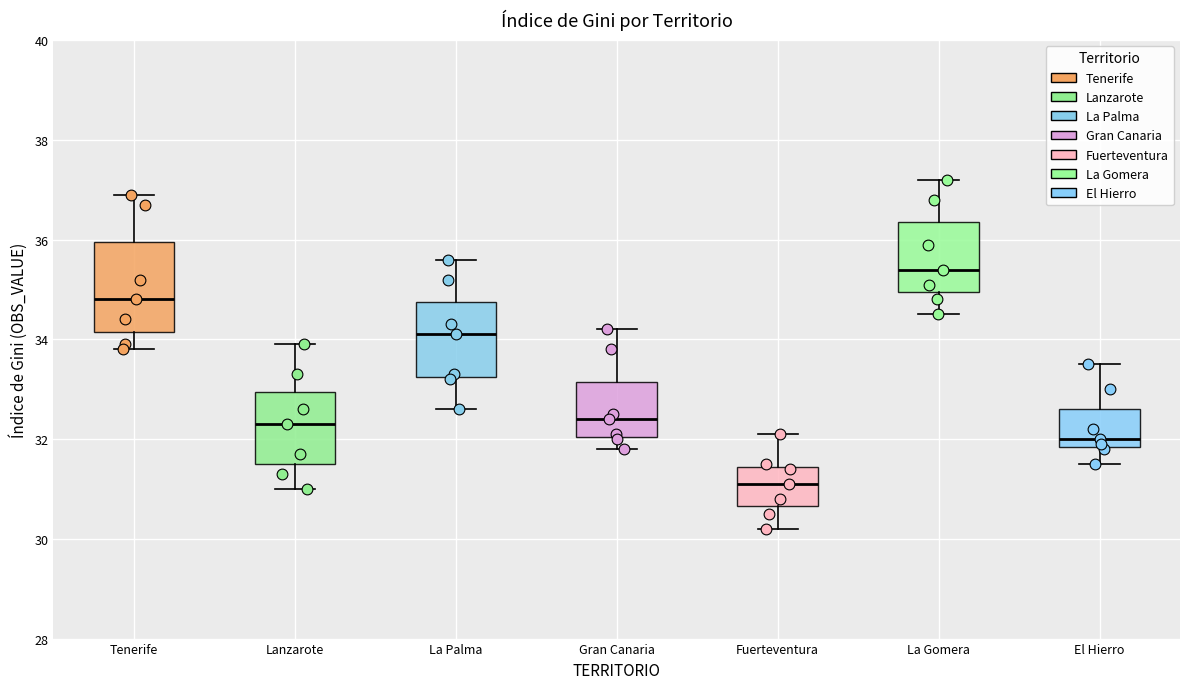

Comparing the boxes themselves (not the whiskers), which one is the tallest?

Tenerife